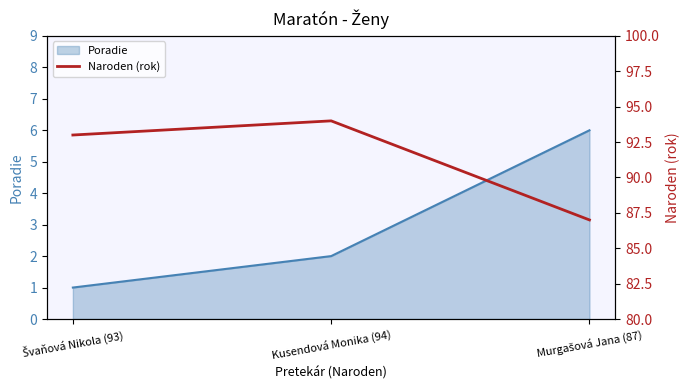

The Poradie series shows 3 at Kusendová Monika (94). True or false?

False